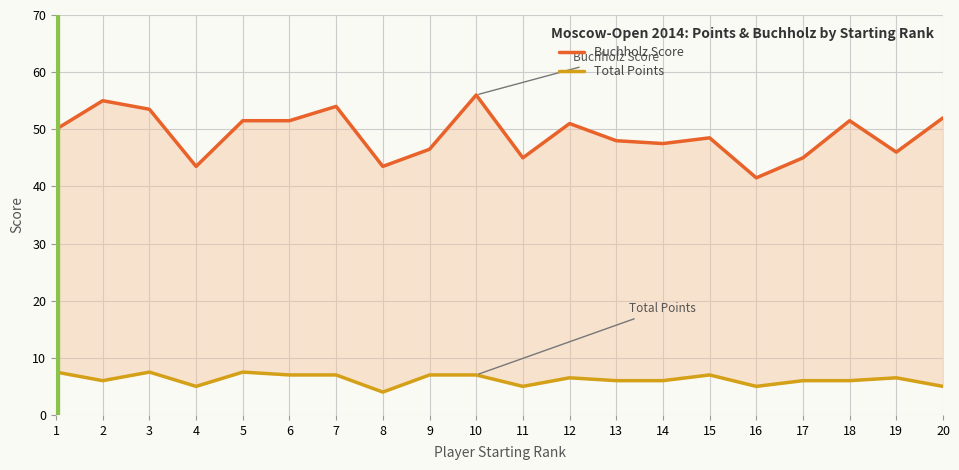

Count the number of data series in this chart.

2